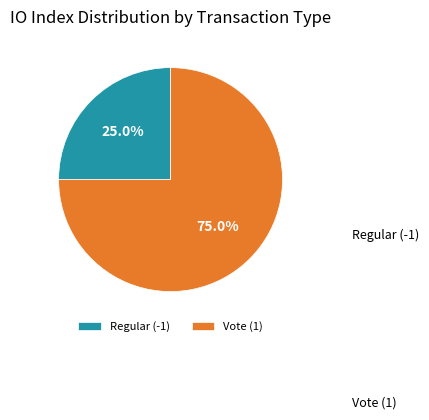

To the nearest percent, what portion does Vote (1) represent?

75%